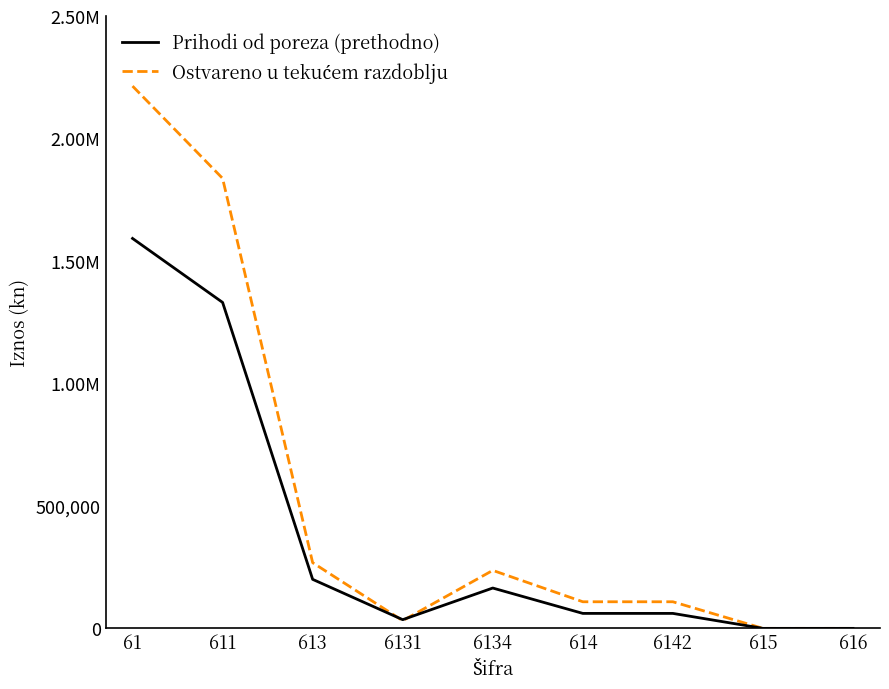

Does the chart have visible grid lines?

No